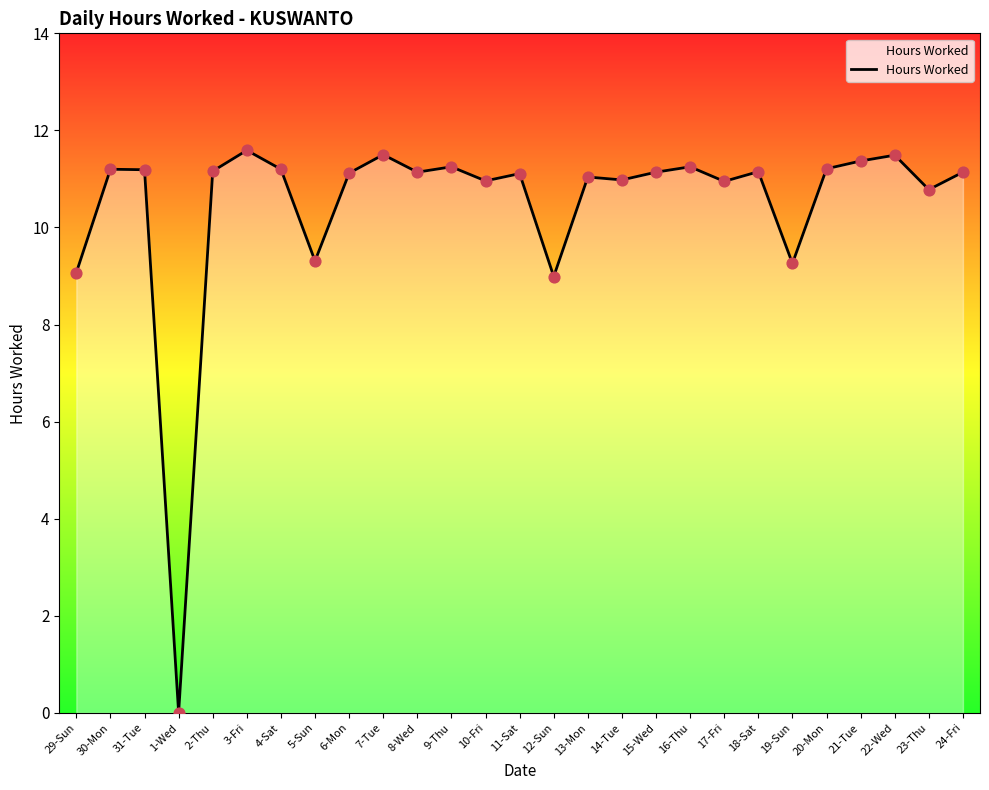

What is the change in value from 10-Fri to 19-Sun?

-1.7